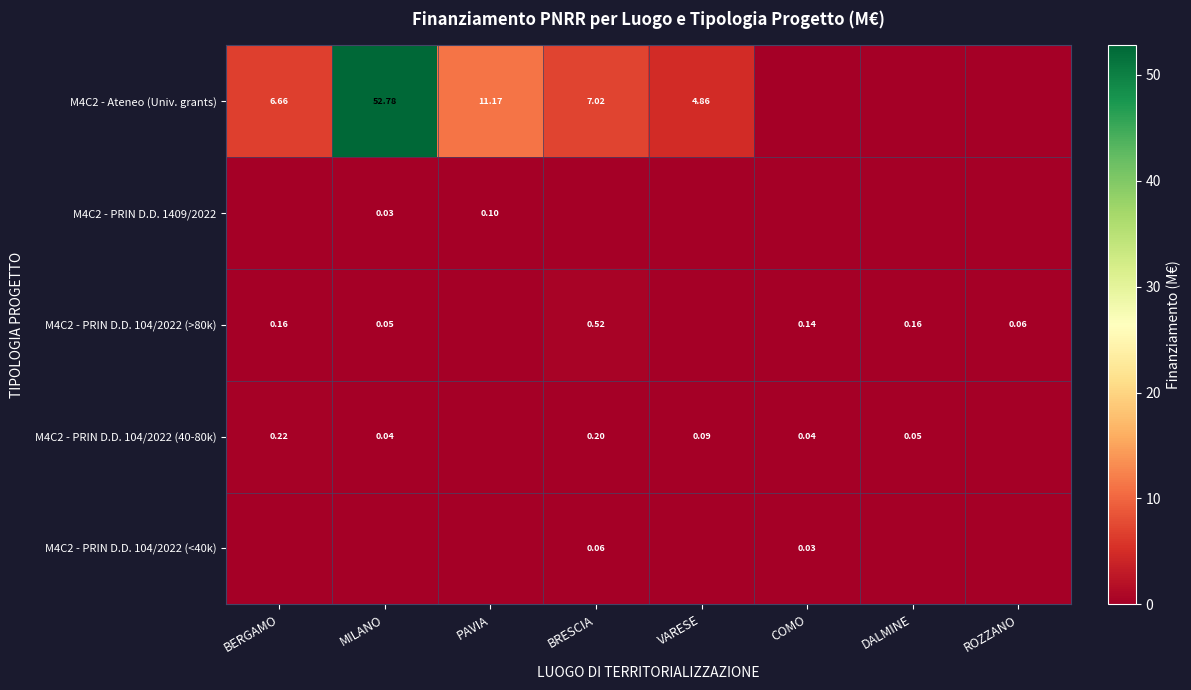

Which label corresponds to the smallest value in the chart?

COMO